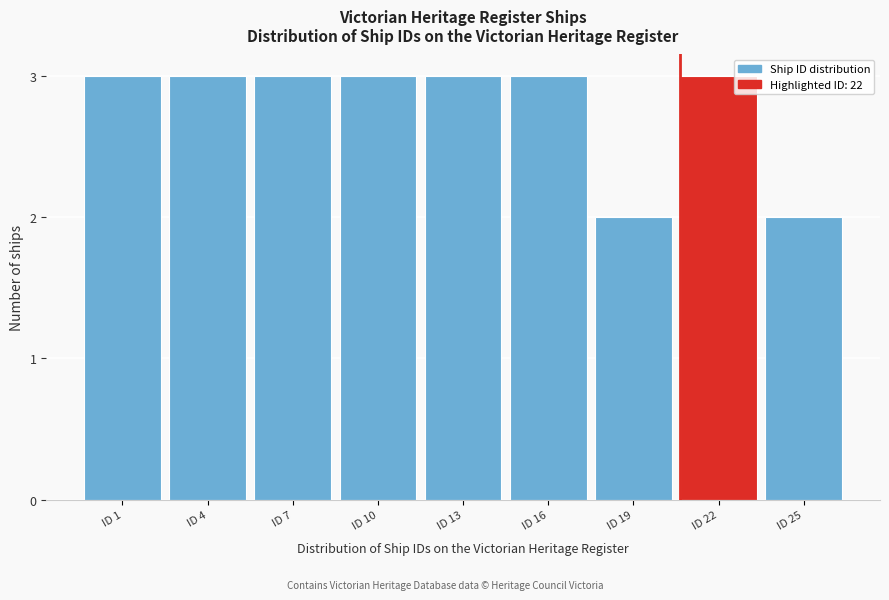

Reading left to right, transcribe all the data shown in this chart.

3	3	3	3	3	3	2	3	2